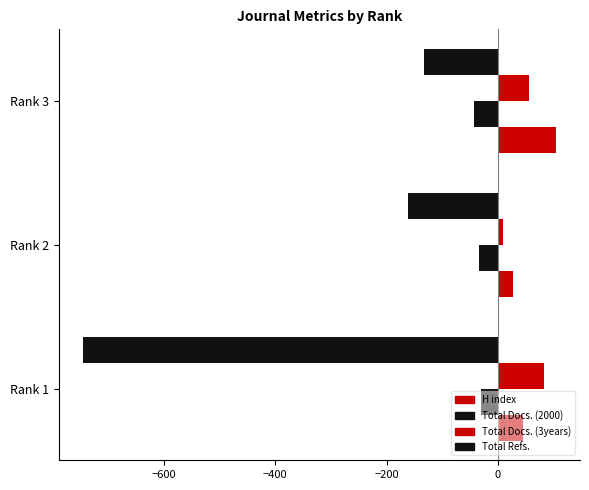

How many series are shown in this chart?

4